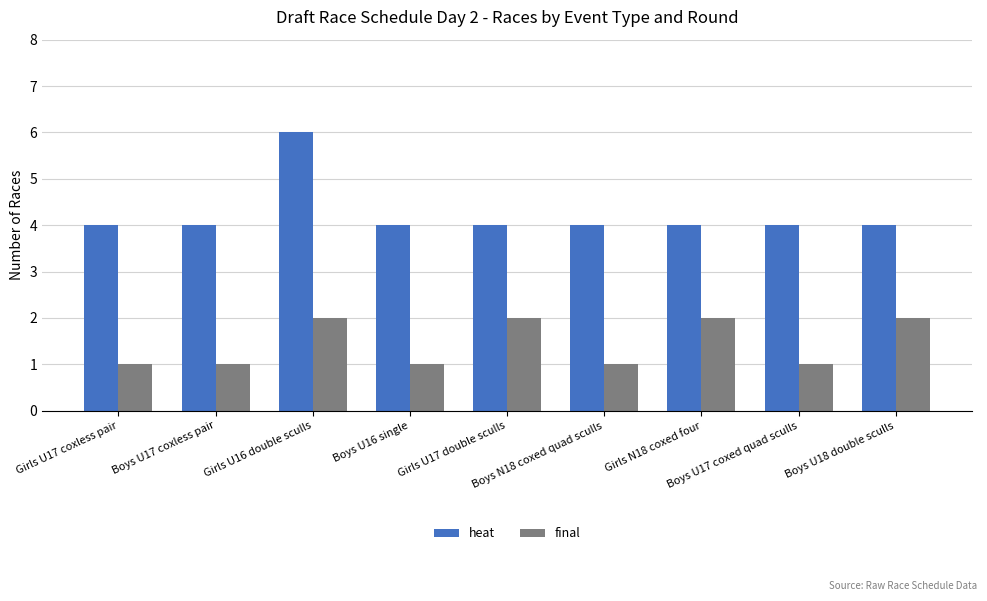

List the series in order of their overall mean, highest first.

heat, final